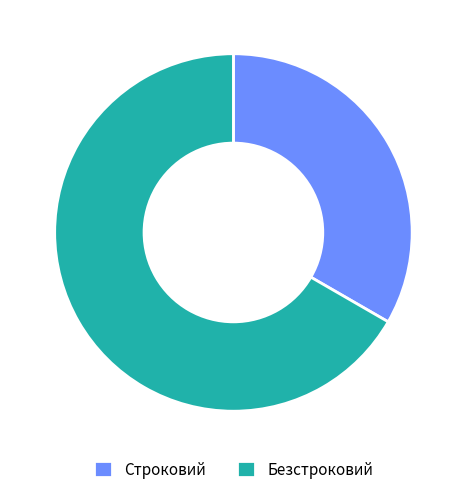

Which slice represents more than half of the pie?

Безстроковий